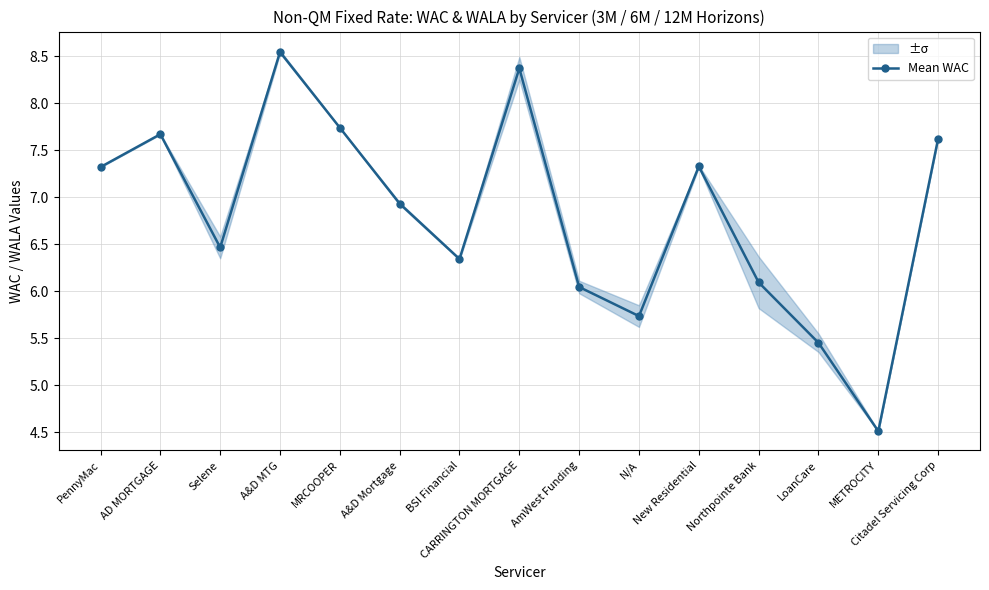

List the labels in order of value, largest first.

A&D MTG, CARRINGTON MORTGAGE, MRCOOPER, AD MORTGAGE, Citadel Servicing Corp, New Residential, PennyMac, A&D Mortgage, Selene, BSI Financial, Northpointe Bank, AmWest Funding, N/A, LoanCare, METROCITY